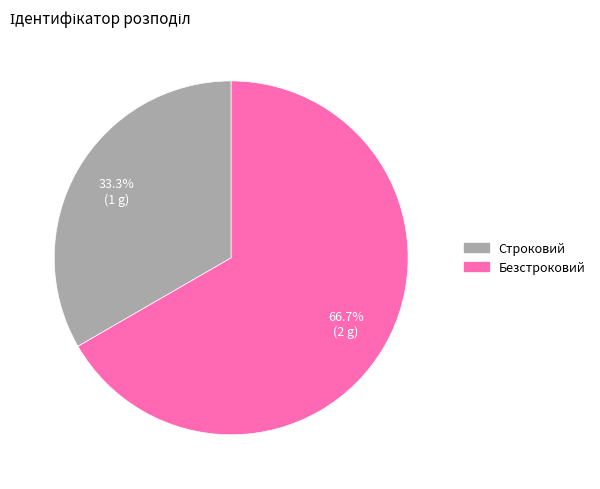

How many slices are in this pie chart?

2